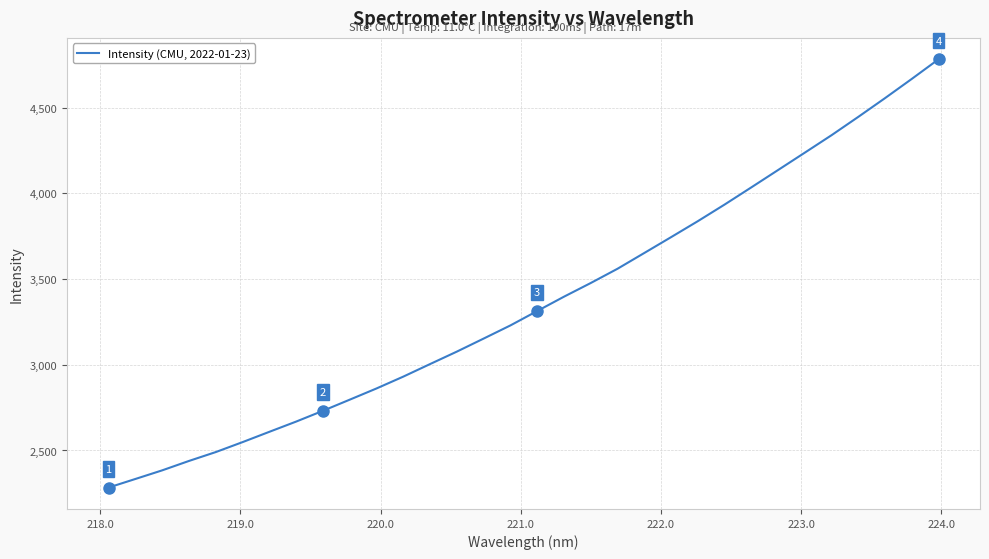

What is the maximum value shown in the chart?

4781.4